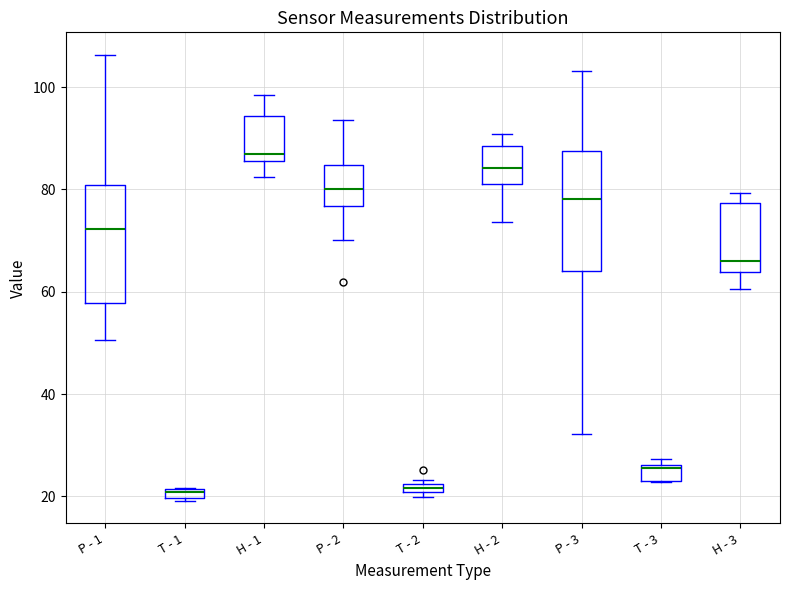

Where does the median line of the box for H - 2 sit on the y-axis? The values are not printed on the chart, so give them approximately, as read against the axis.

84